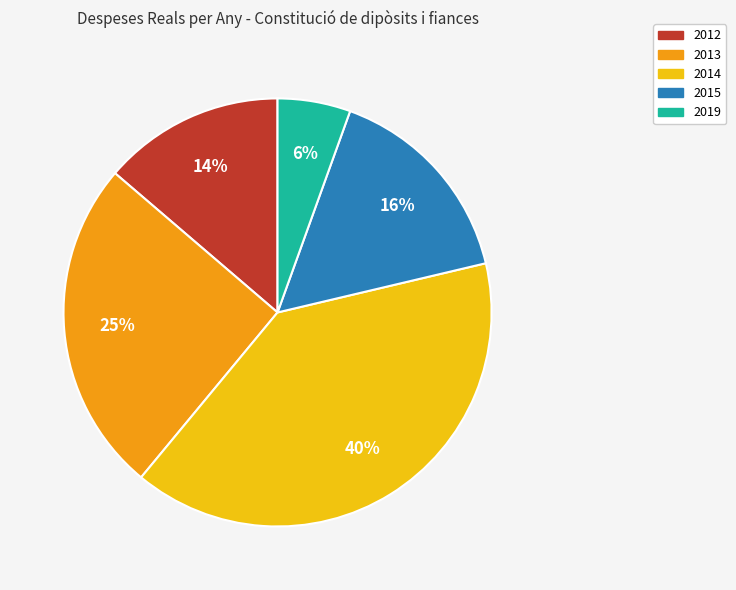

Do 2015 and 2014 together represent more than half of the pie?

Yes